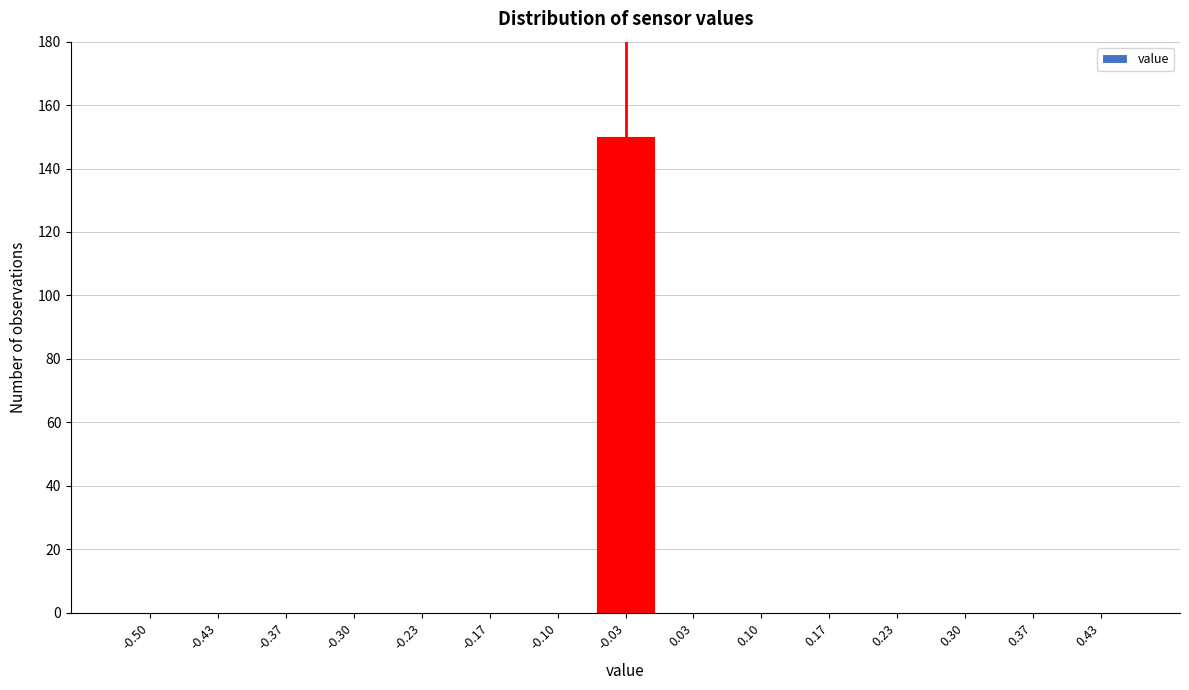

Reading right to left, list all the values displayed in this chart.

0.43=0	0.37=0	0.30=0	0.23=0	0.17=0	0.10=0	0.03=0	-0.03=150	-0.10=0	-0.17=0	-0.23=0	-0.30=0	-0.37=0	-0.43=0	-0.50=0